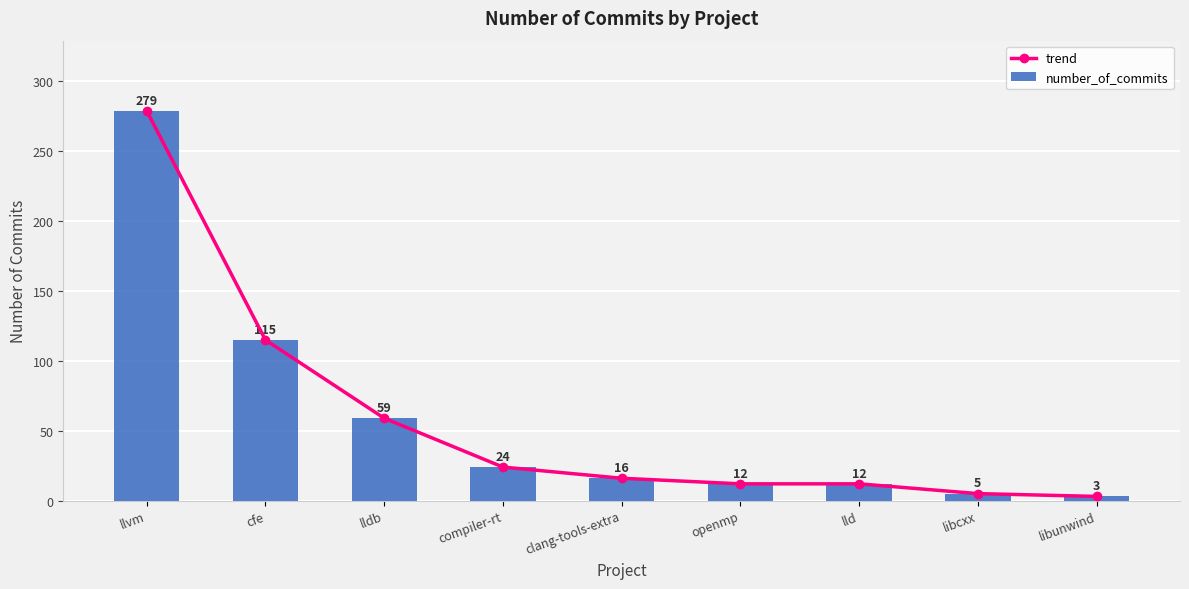

Which category has the lowest value across all series?

libunwind